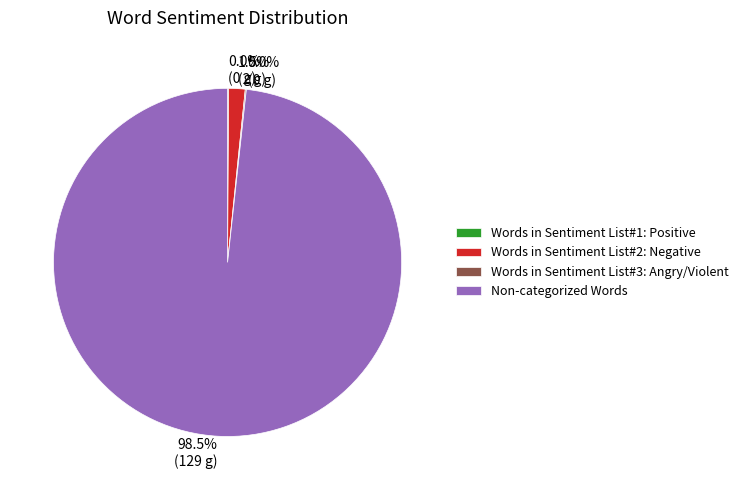

To the nearest percent, what is the average slice percentage?

25%